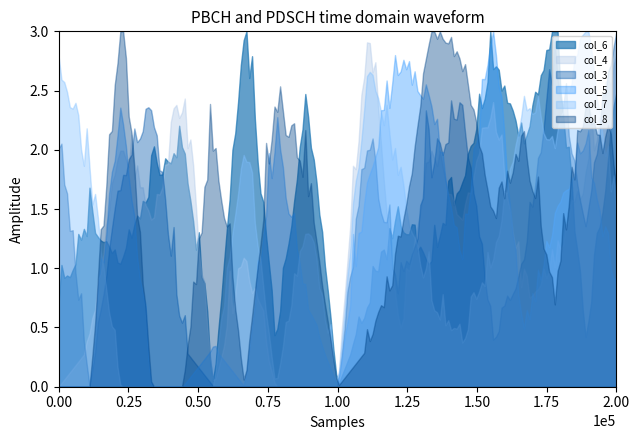

How many data points in col_3 are above 3?

9